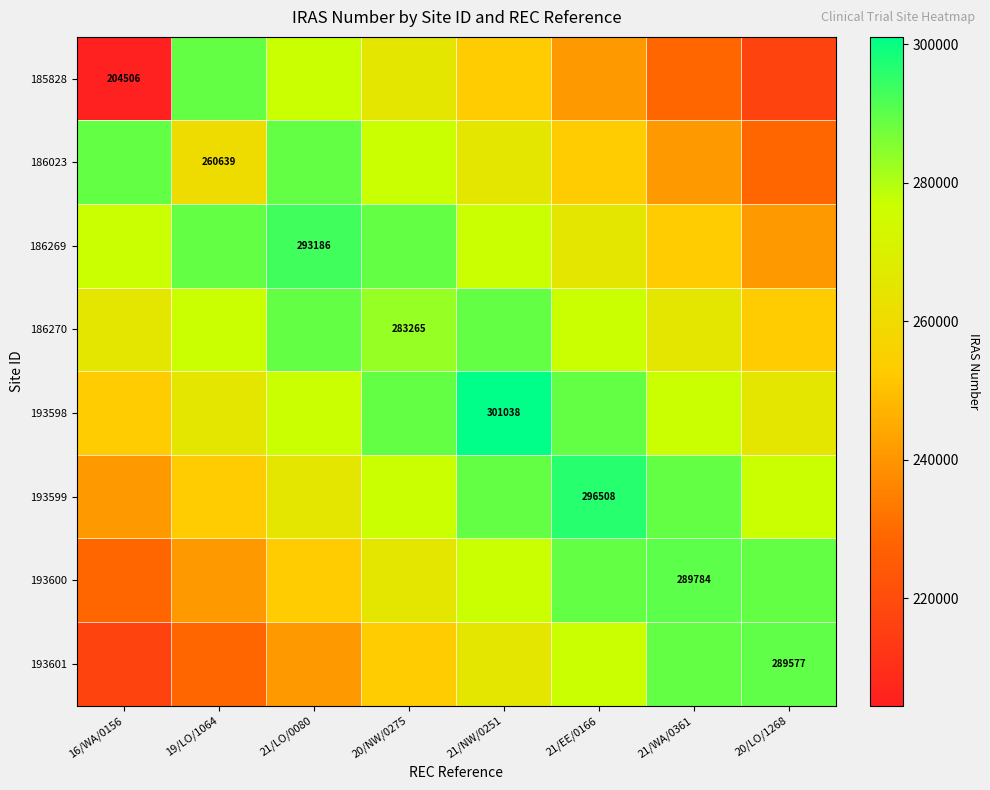

Is it true that 193599 equals 405180.1 at 21/EE/0166?

False